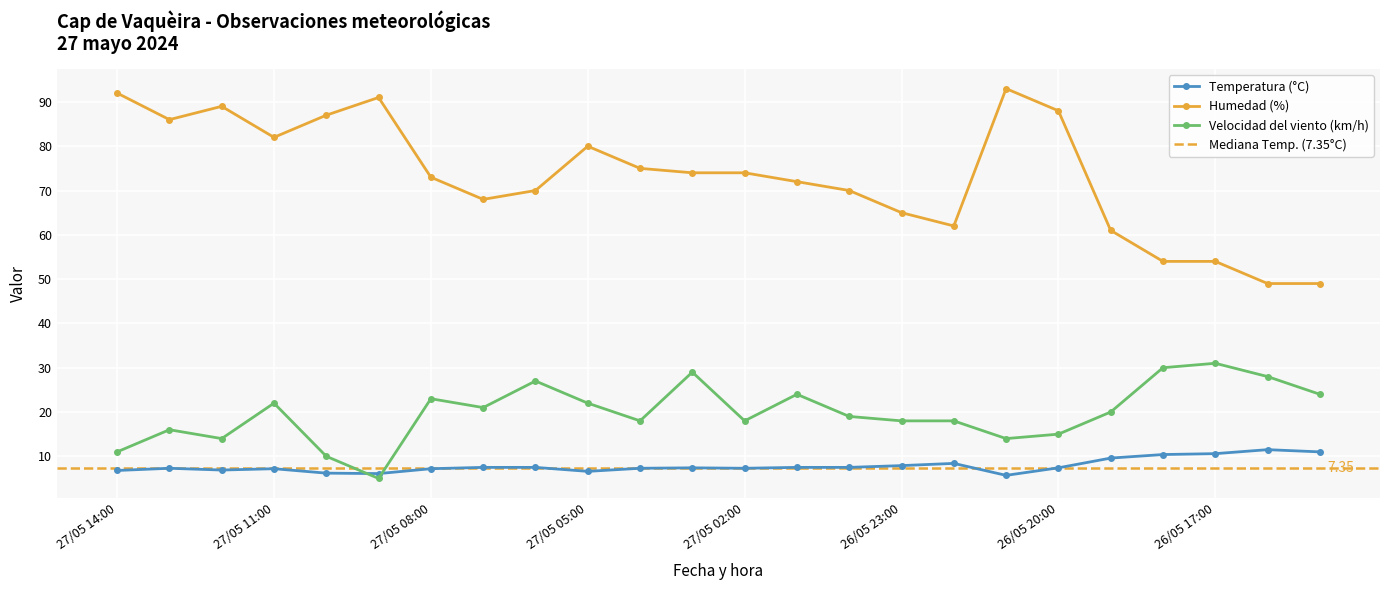

True or false: Temperatura (°C) has more than 0 interior local peaks.

True